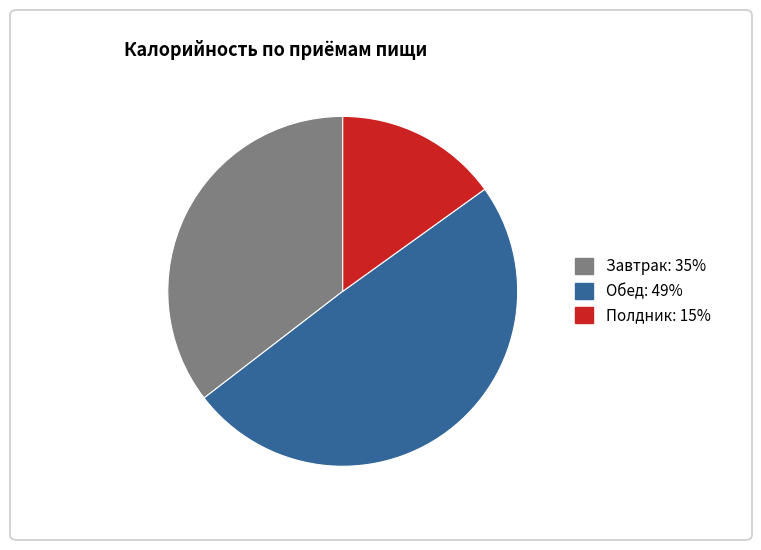

Does Завтрак represent more than half of the total?

No